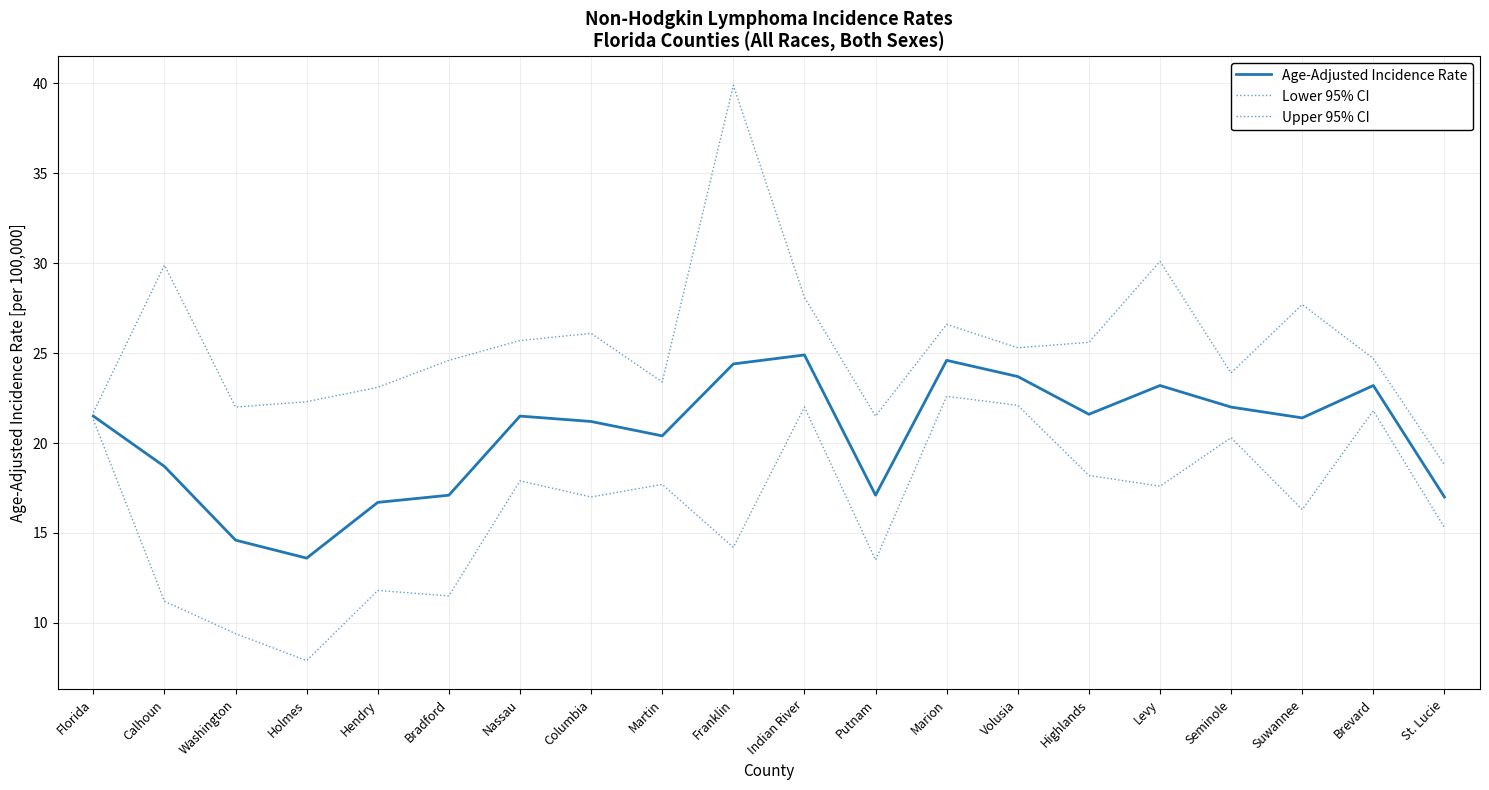

Where is the first local maximum for Upper 95% CI?

Calhoun